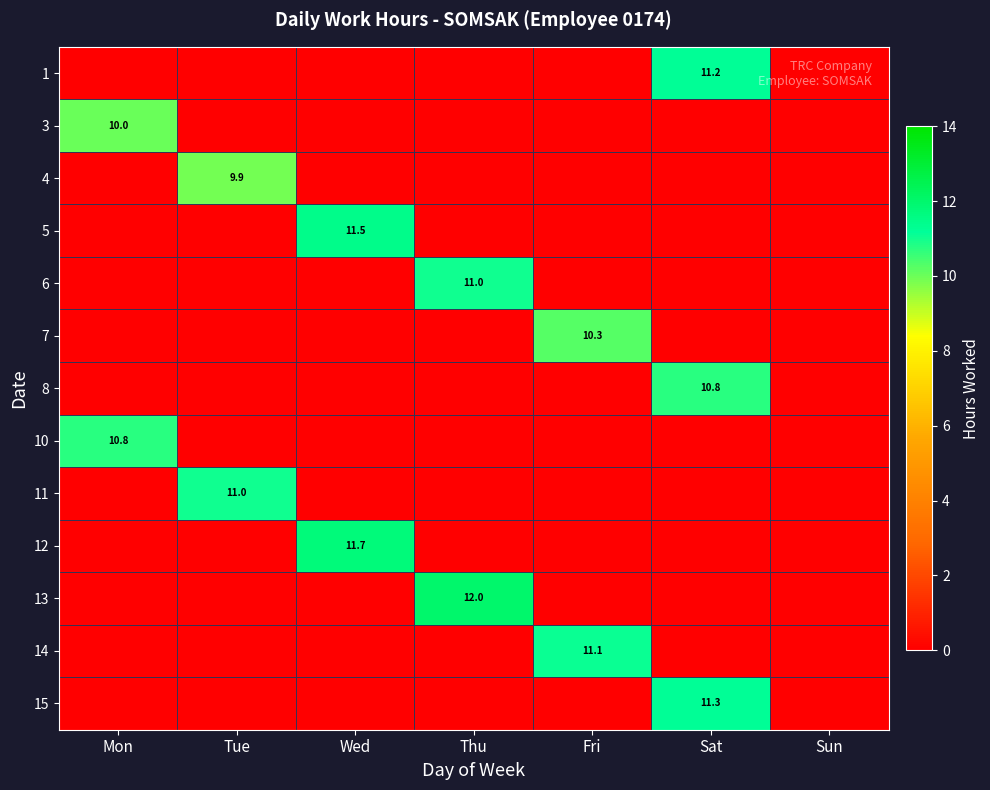

True or false: 5 has a value of 11.5 at Wed.

True